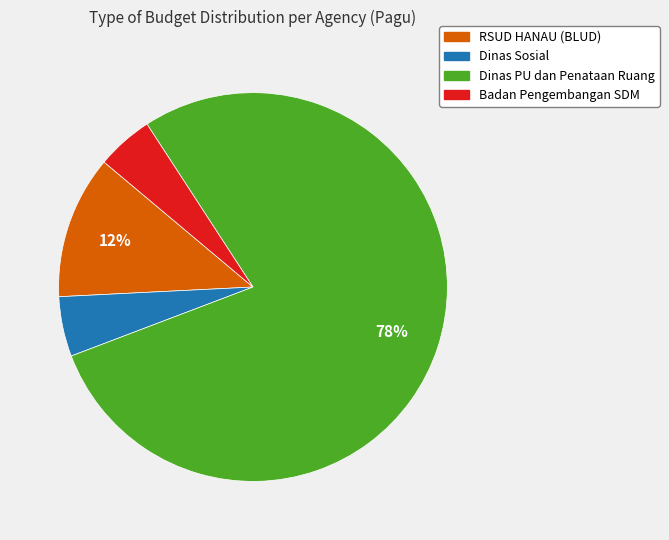

To the nearest percent, what portion does Badan Pengembangan SDM represent?

5%